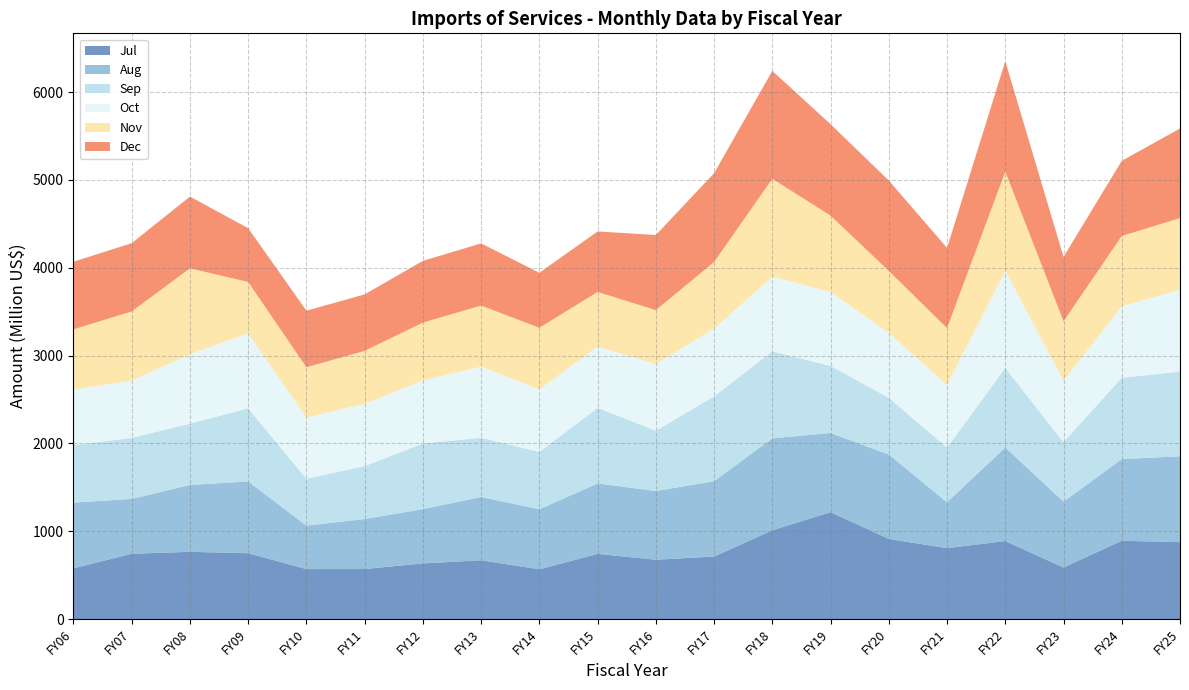

Reading right to left, what are all the values shown in this chart?

Jul: 876.0	892.0	587.0	889.0	807.0	913.0	1218.0	1011.0	712.0	676.0	742.0	567.0	670.0	634.0	570.0	569.4	750.0	766.0	744.0	578.0
Aug: 978.0	929.0	750.0	1065.0	523.0	961.0	901.0	1047.0	858.0	782.0	802.0	684.0	720.0	618.0	569.0	495.0	817.0	761.0	624.0	748.0
Sep: 964.0	926.0	678.0	905.0	622.0	646.0	764.0	990.0	966.0	687.0	861.0	652.0	675.0	747.0	603.0	533.0	833.0	698.0	695.0	653.0
Oct: 931.0	814.0	699.0	1108.0	714.0	738.0	841.0	850.0	771.0	759.0	697.0	713.0	809.0	719.0	709.0	698.0	854.0	792.0	652.0	636.0
Nov: 817.0	801.0	677.0	1128.0	647.0	707.0	870.0	1116.0	759.0	614.0	623.0	701.0	696.0	658.0	603.0	572.0	585.0	977.0	788.0	684.0
Dec: 1020.0	856.0	733.0	1257.0	913.0	1029.0	1041.0	1228.0	1011.0	855.0	689.0	626.0	708.0	703.0	643.0	644.0	612.0	817.0	777.0	770.0